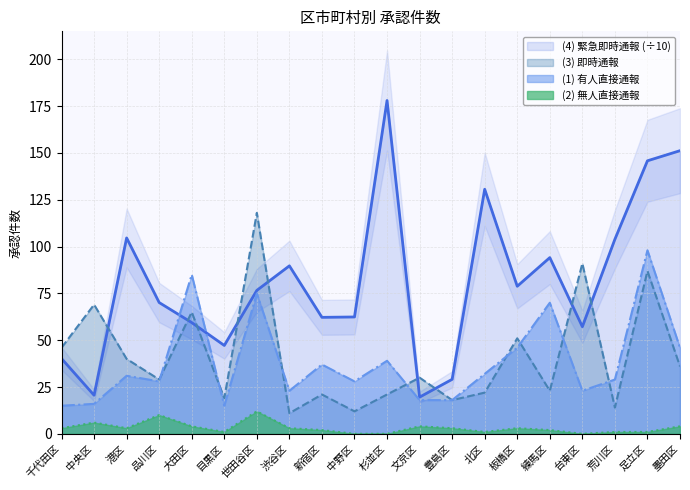

How many values in the (1) 有人直接通報 series exceed 31?

9